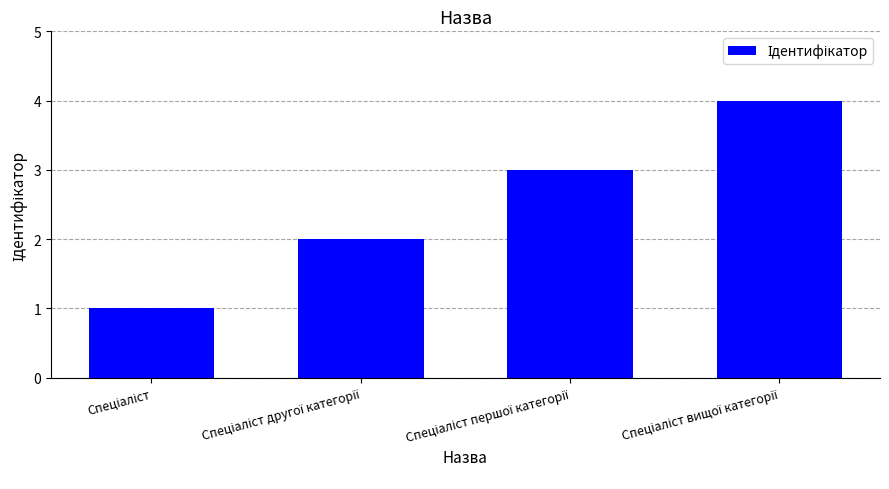

What is the smallest value displayed?

1